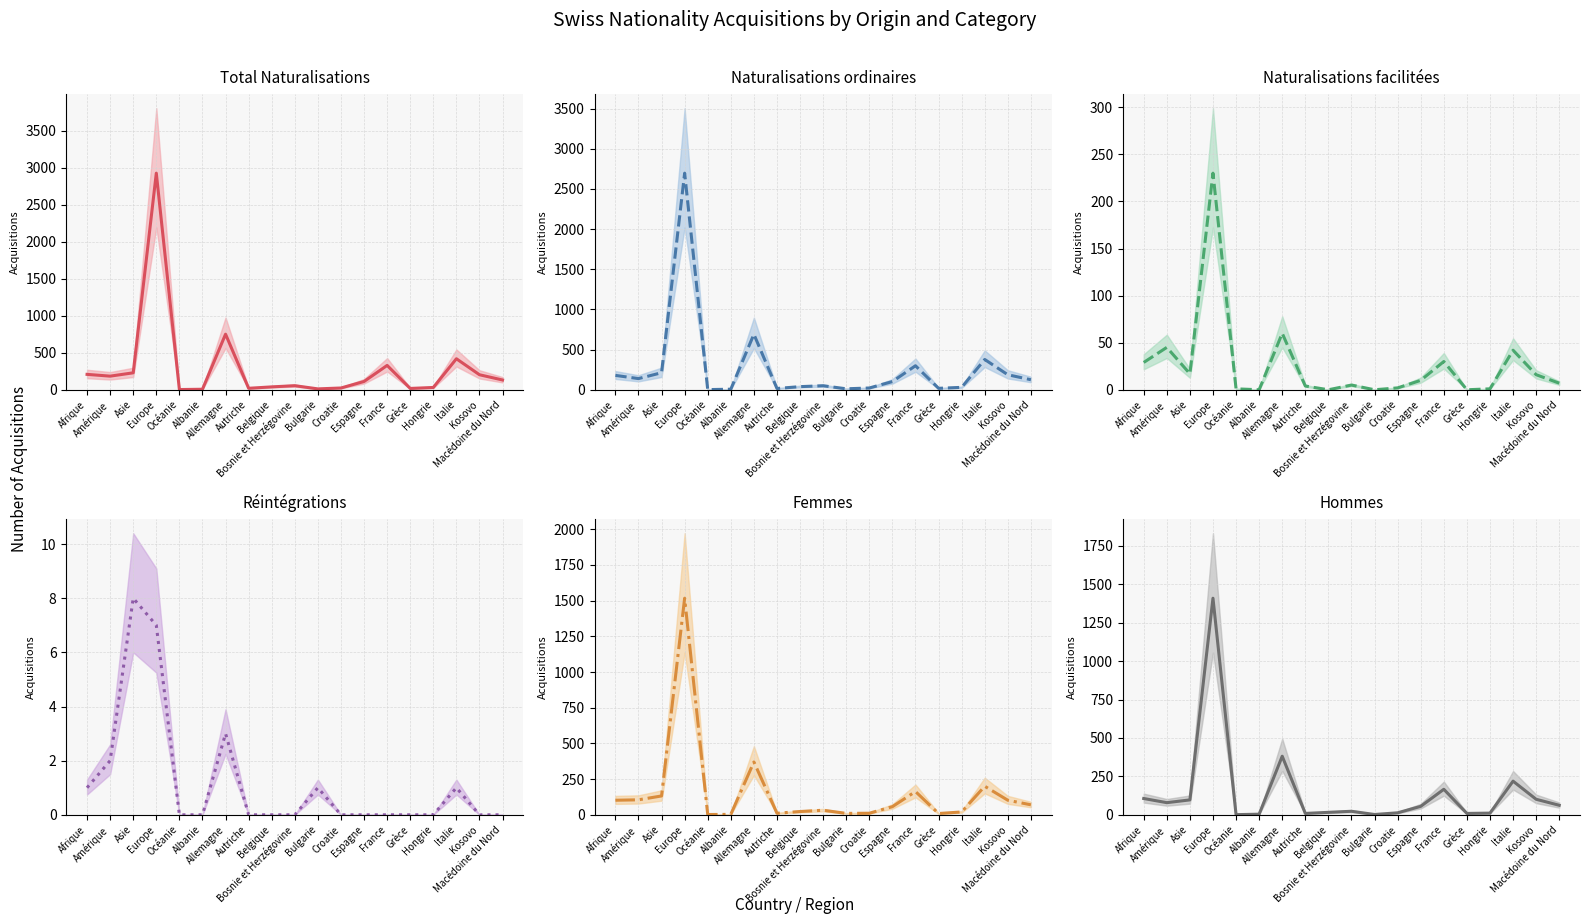

In Total Naturalisations, how many points are higher than both neighbors (excluding endpoints)?

5